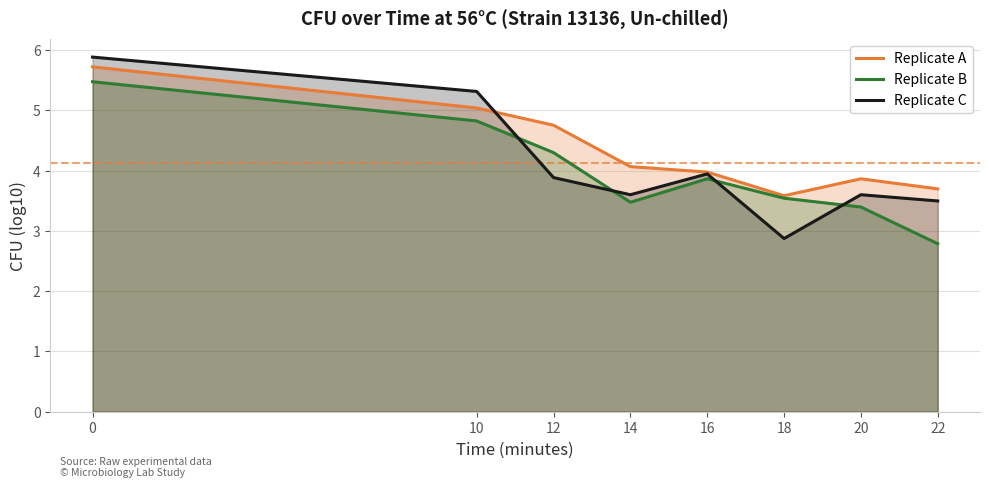

Which series ends up on top after the final intersection of Replicate A and Replicate C?

Replicate A